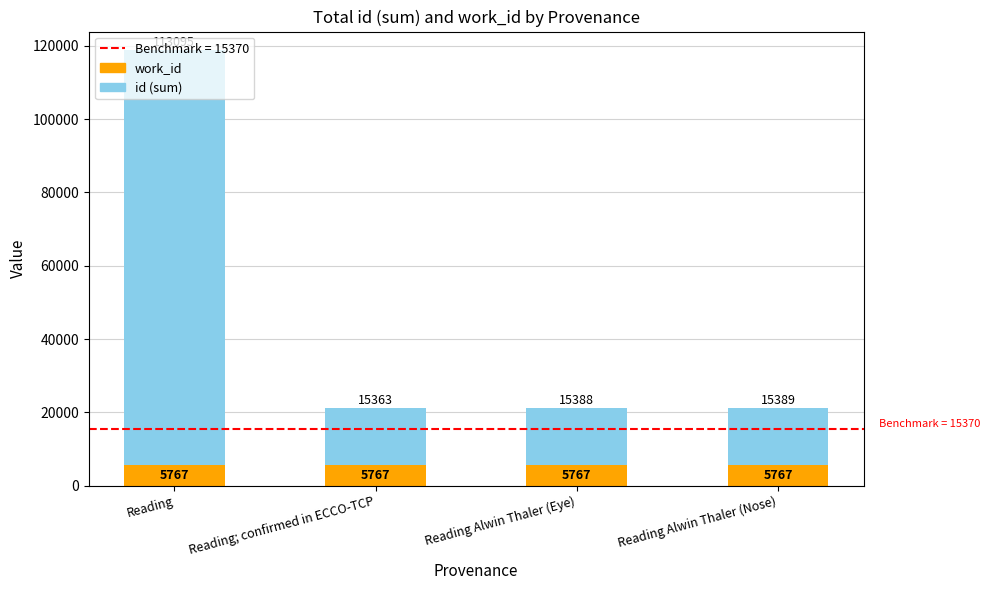

What is the approximate value of work_id at Reading; confirmed in ECCO-TCP?

5767